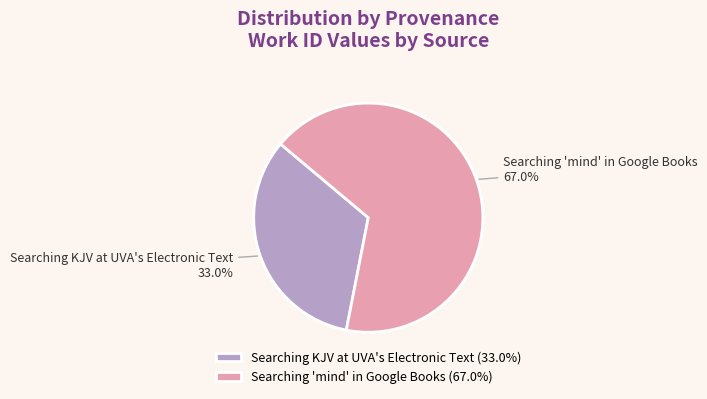

True or false: Searching KJV at UVA's Electronic Text accounts for 27% of the total.

False